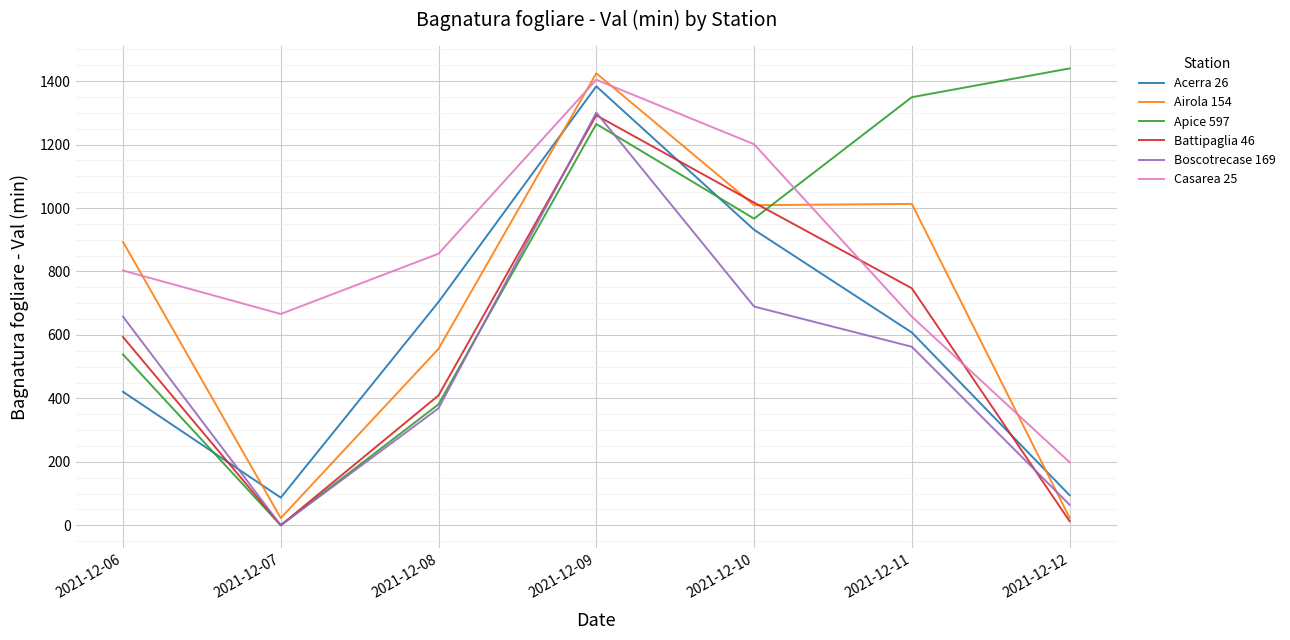

What is the difference between the maximum and second lowest values in the Apice 597 series?

1058.7